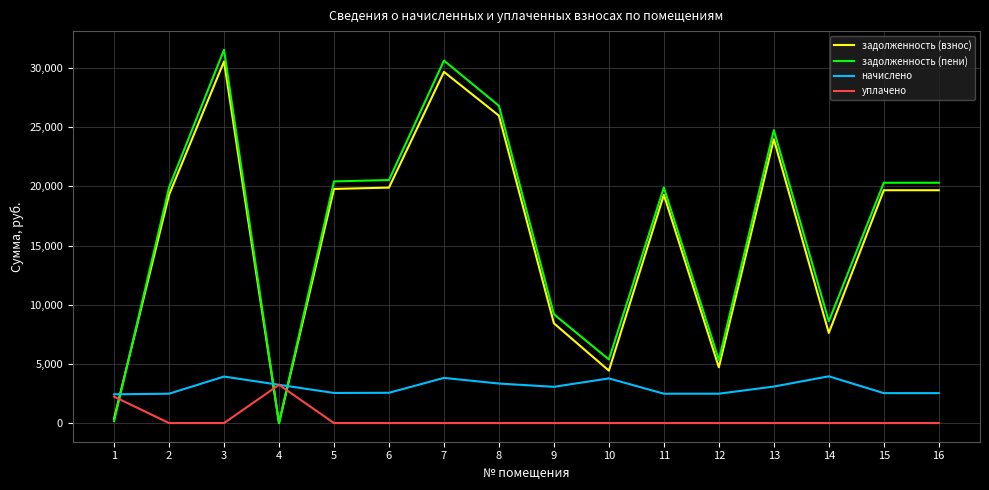

Between which two adjacent categories do начислено and задолженность (пени) first intersect?

1 and 2